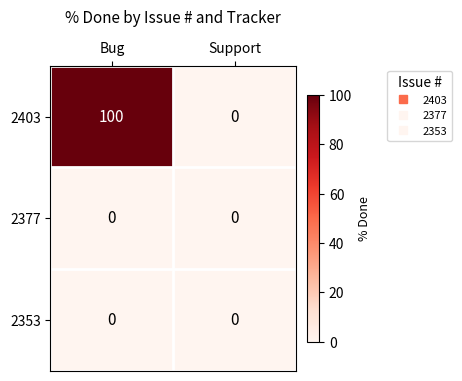

Which label corresponds to the largest value in the chart?

Bug